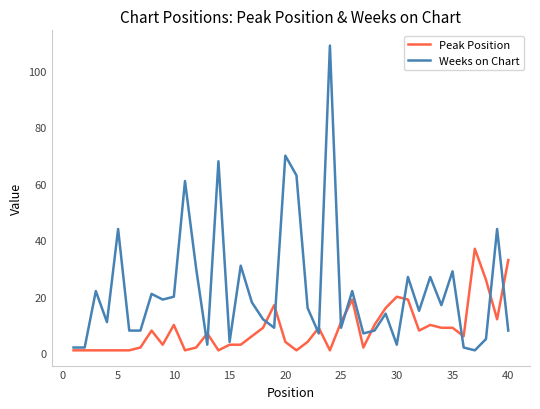

What is the difference between the second highest and minimum values in the Weeks on Chart series?

69